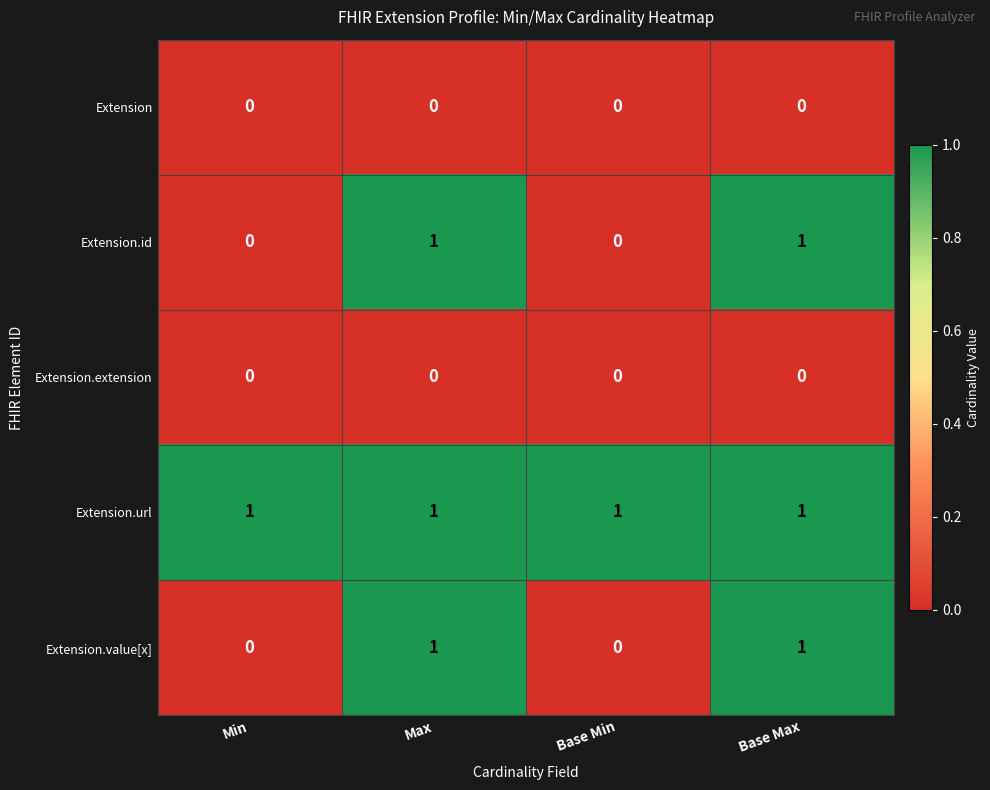

What is the total value across all series at Max?

3